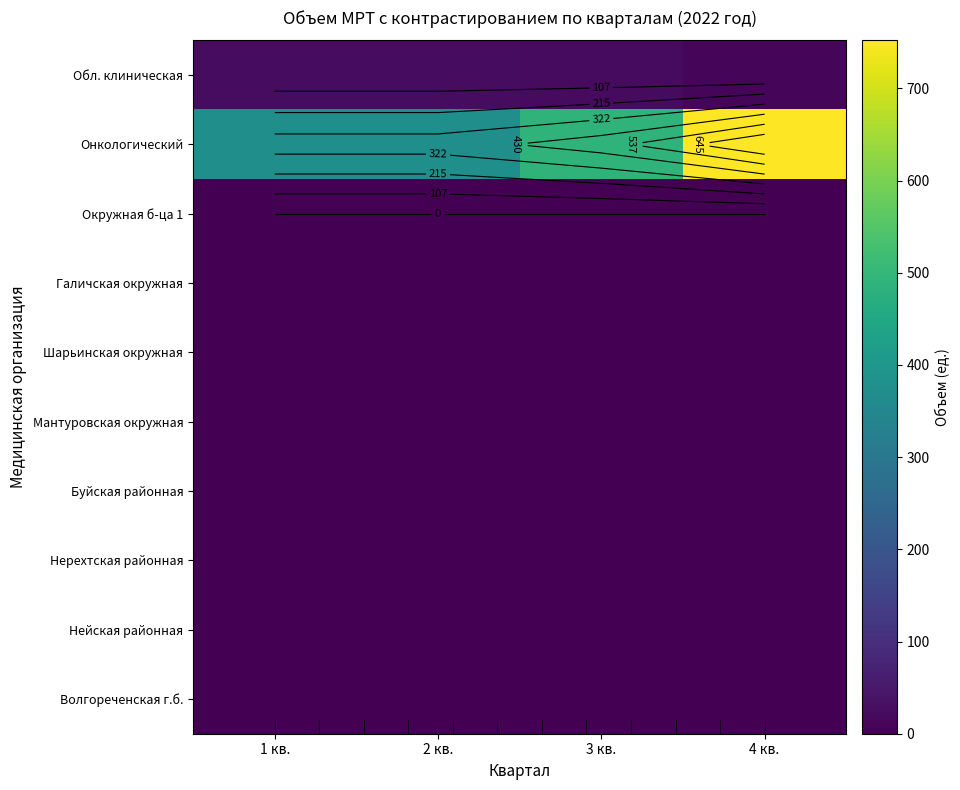

How many categories are shown in the chart?

4